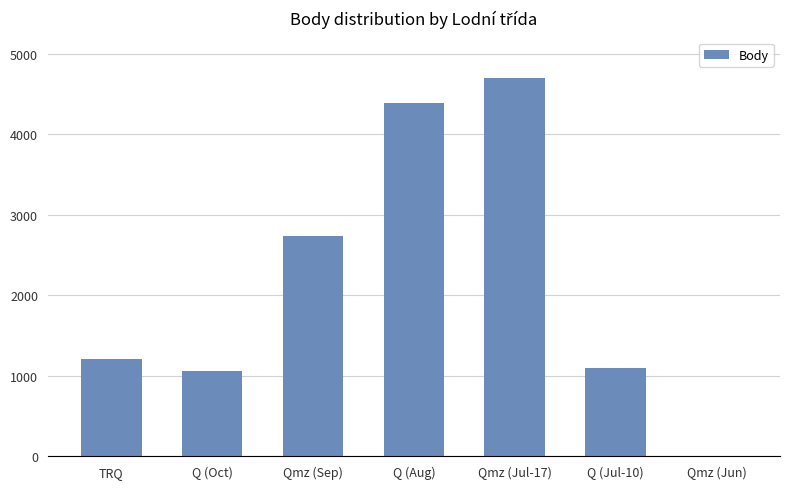

What value does the data have at TRQ?

1212